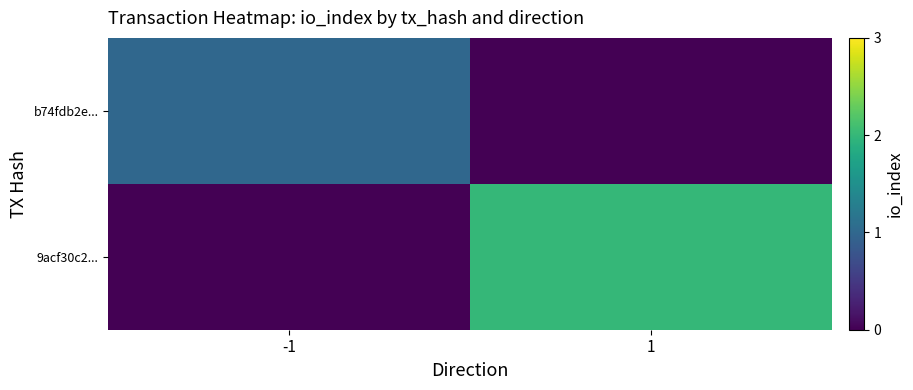

Which series has the largest range (max minus min)?

9acf30c2...